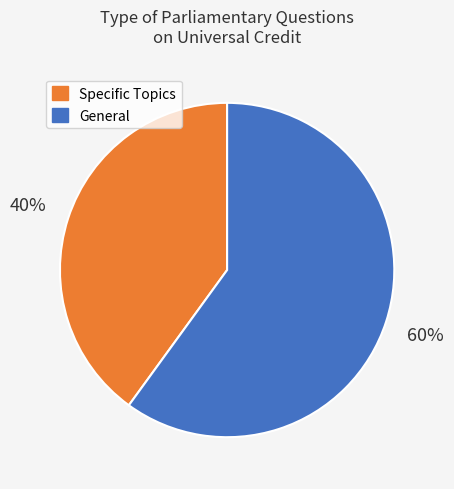

To the nearest percent, what is the difference between the largest and smallest slice percentages?

20%